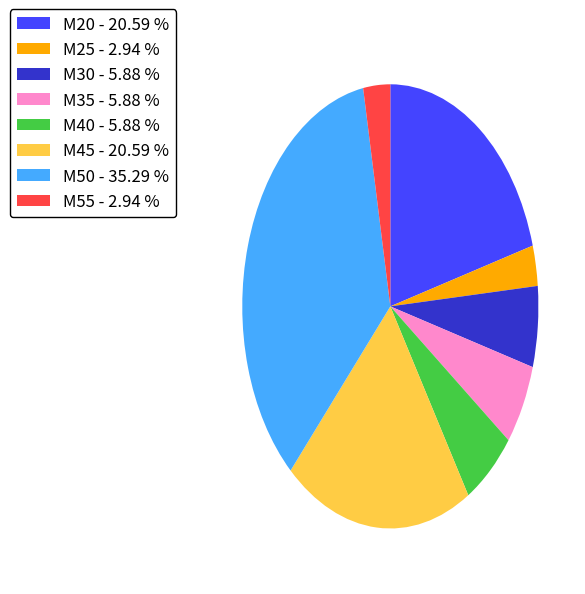

Is the sum of M50 - 35.29 % and M35 - 5.88 % greater than half?

No